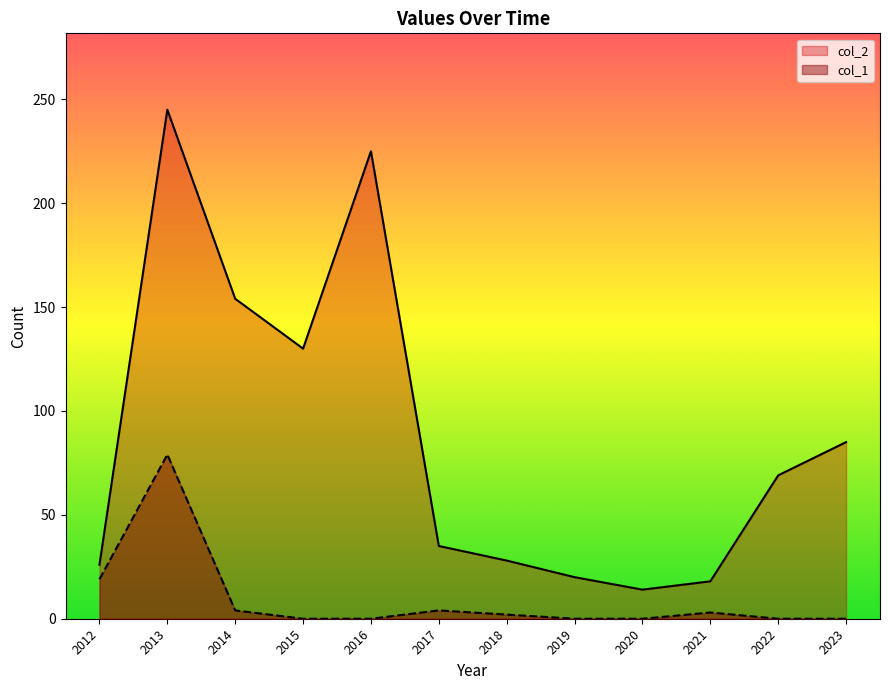

What is the sum of all col_1 values?

111